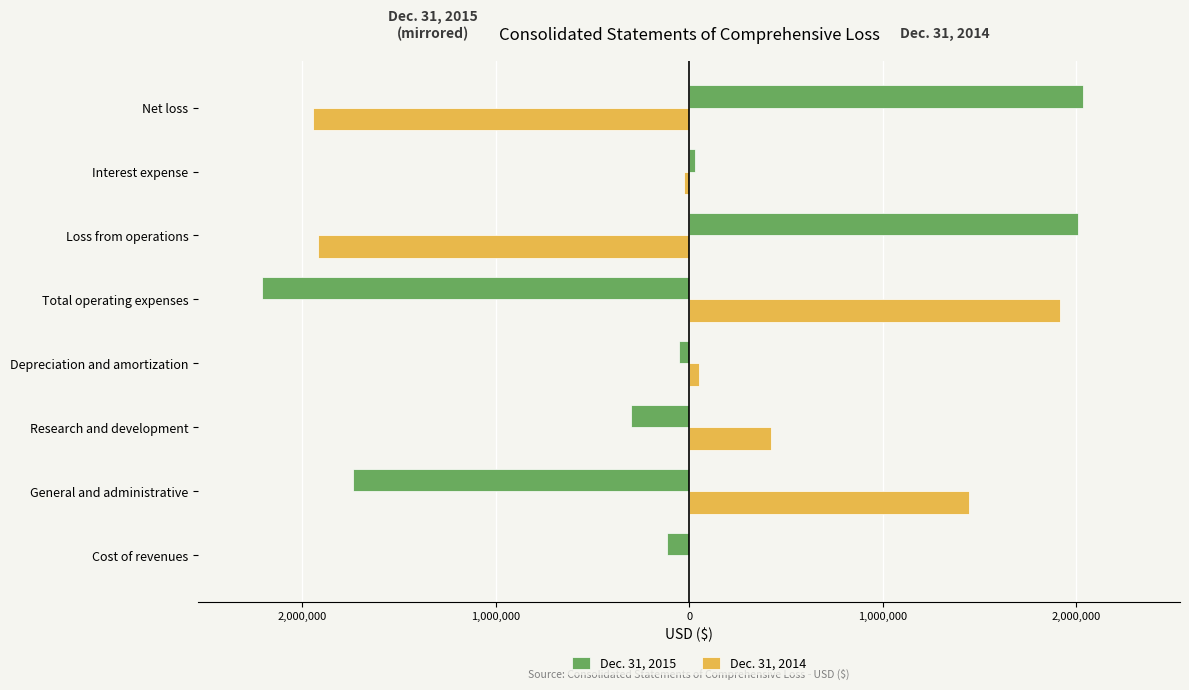

What are all the series names shown in the legend?

Dec. 31, 2015, Dec. 31, 2014